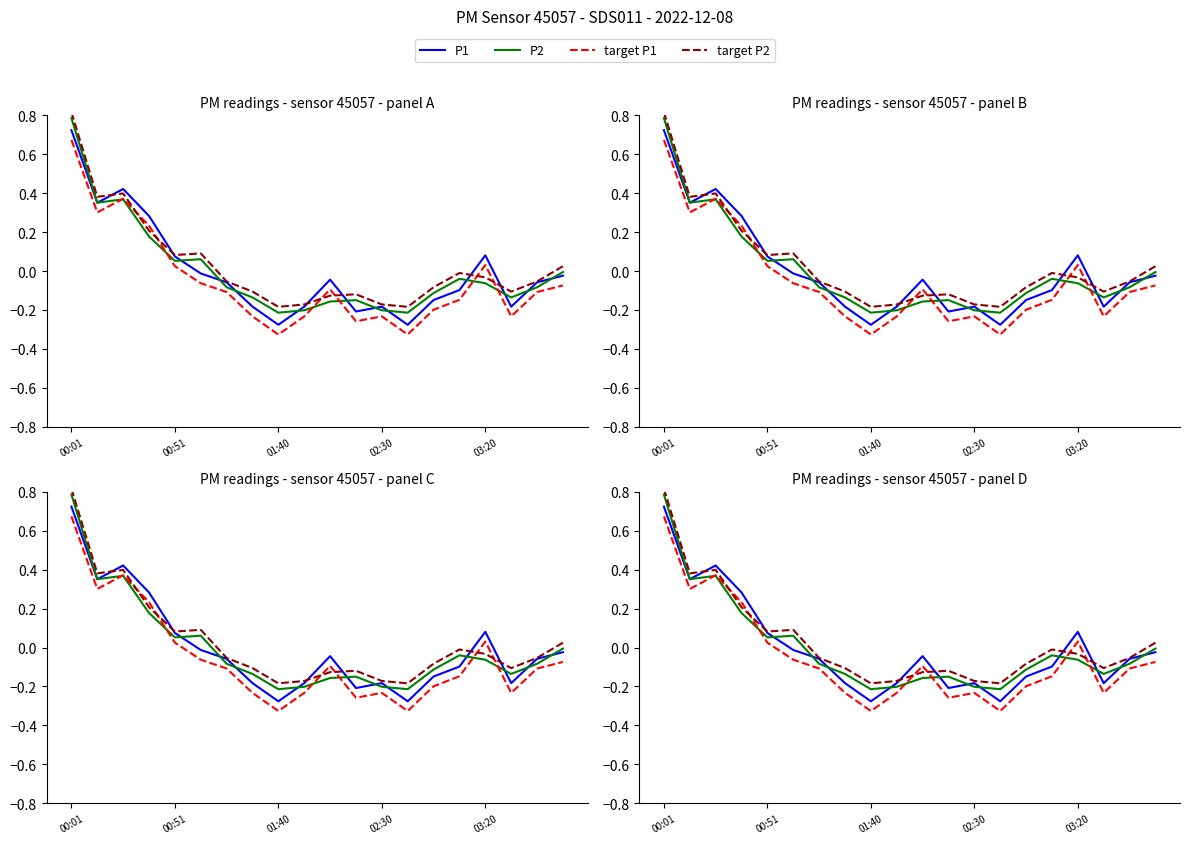

What are all the series names shown in the legend?

P1, P2, target P1, target P2